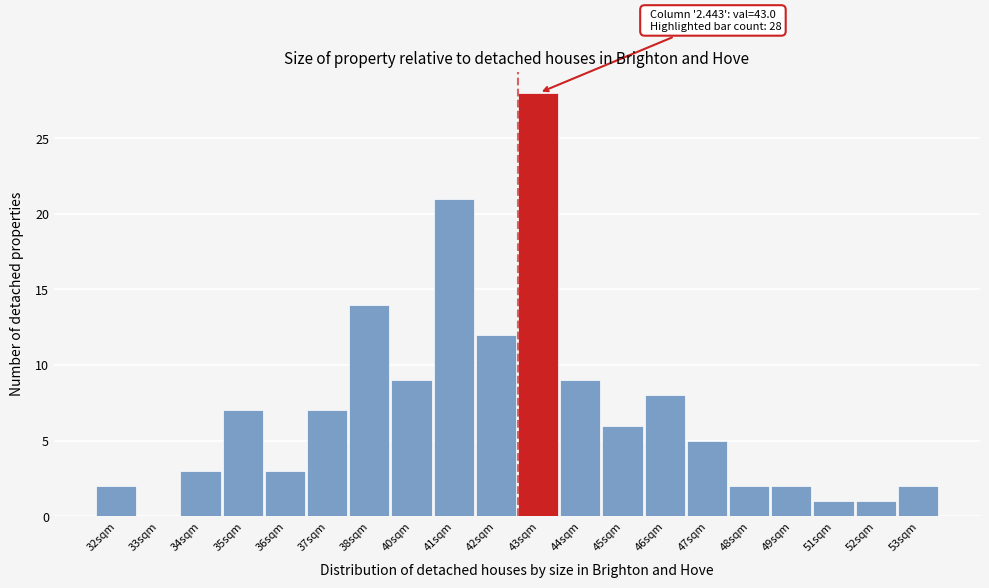

Reading left to right, transcribe all the data shown in this chart.

32sqm=2	33sqm=0	34sqm=3	35sqm=7	36sqm=3	37sqm=7	38sqm=14	40sqm=9	41sqm=21	42sqm=12	43sqm=28	44sqm=9	45sqm=6	46sqm=8	47sqm=5	48sqm=2	49sqm=2	51sqm=1	52sqm=1	53sqm=2